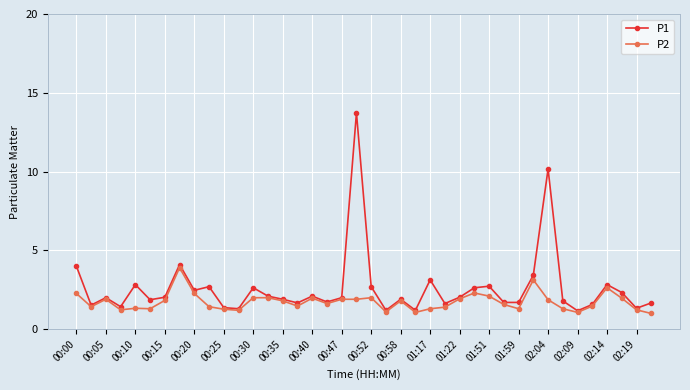

How many categories are shown in the chart?

40